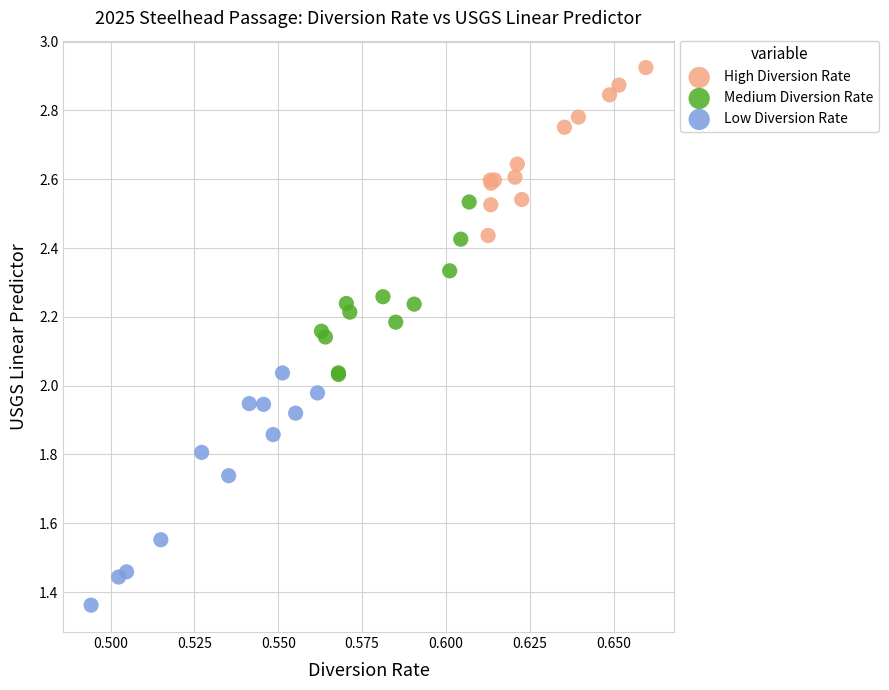

Which series reaches the minimum Y coordinate?

Low Diversion Rate